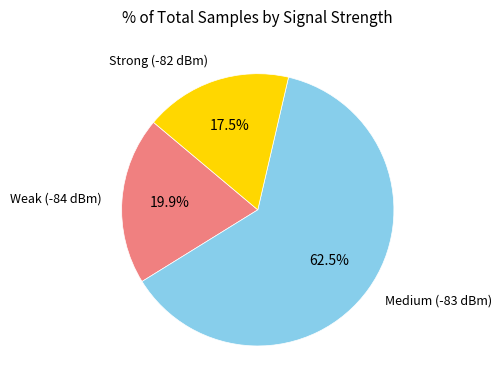

Is there a majority slice in this chart?

Yes